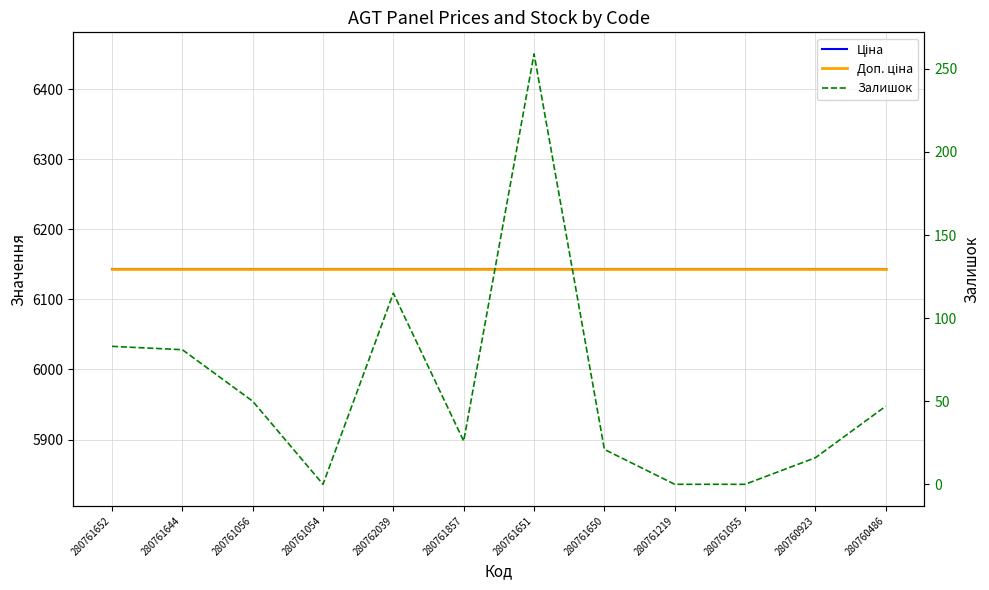

What are all the series names shown in the legend?

Ціна, Доп. ціна, Залишок